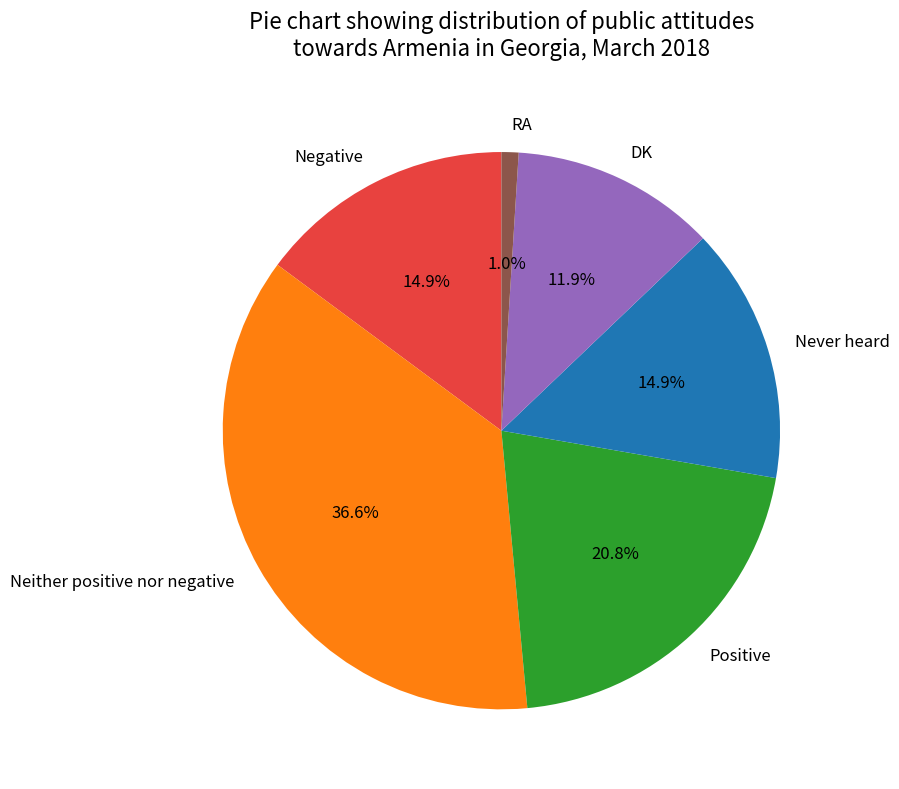

What is the largest slice in the pie chart?

Neither positive nor negative